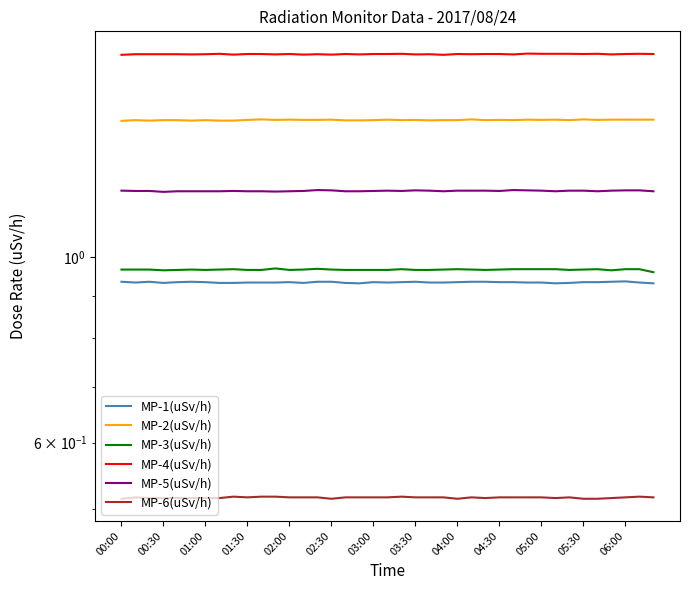

Rank the series by their maximum value, from highest to lowest.

MP-4(uSv/h), MP-2(uSv/h), MP-5(uSv/h), MP-3(uSv/h), MP-1(uSv/h), MP-6(uSv/h)